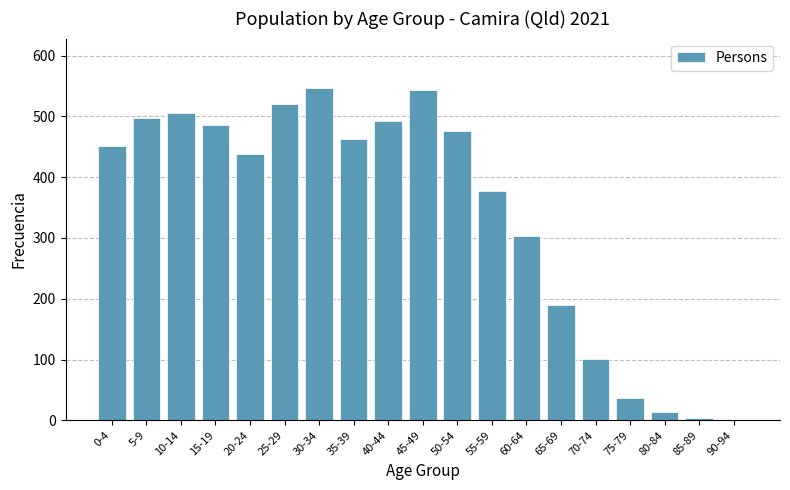

Reading left to right, transcribe all the data shown in this chart.

0-4=451	5-9=497	10-14=505	15-19=486	20-24=438	25-29=521	30-34=546	35-39=462	40-44=493	45-49=543	50-54=476	55-59=377	60-64=303	65-69=190	70-74=101	75-79=36	80-84=13	85-89=4	90-94=0